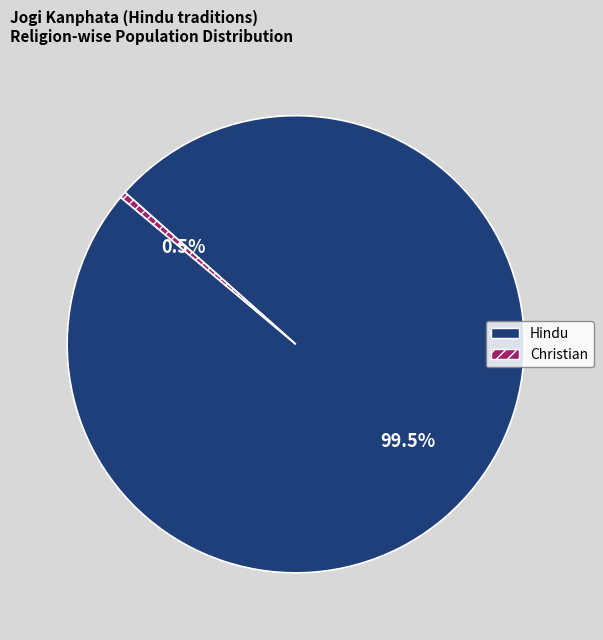

How many segments does this pie chart have?

2